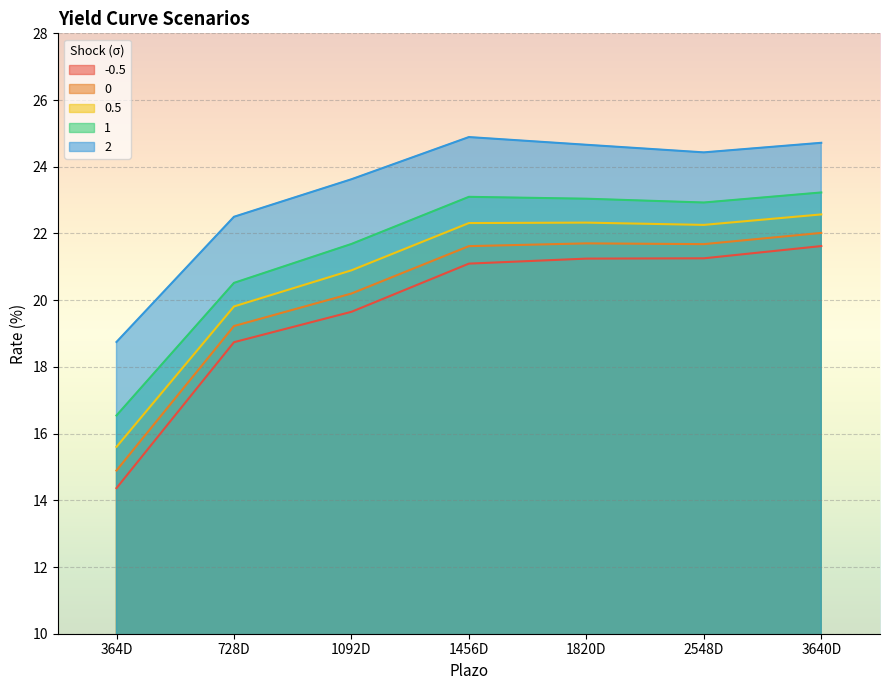

What is the maximum value for 2?

24.9